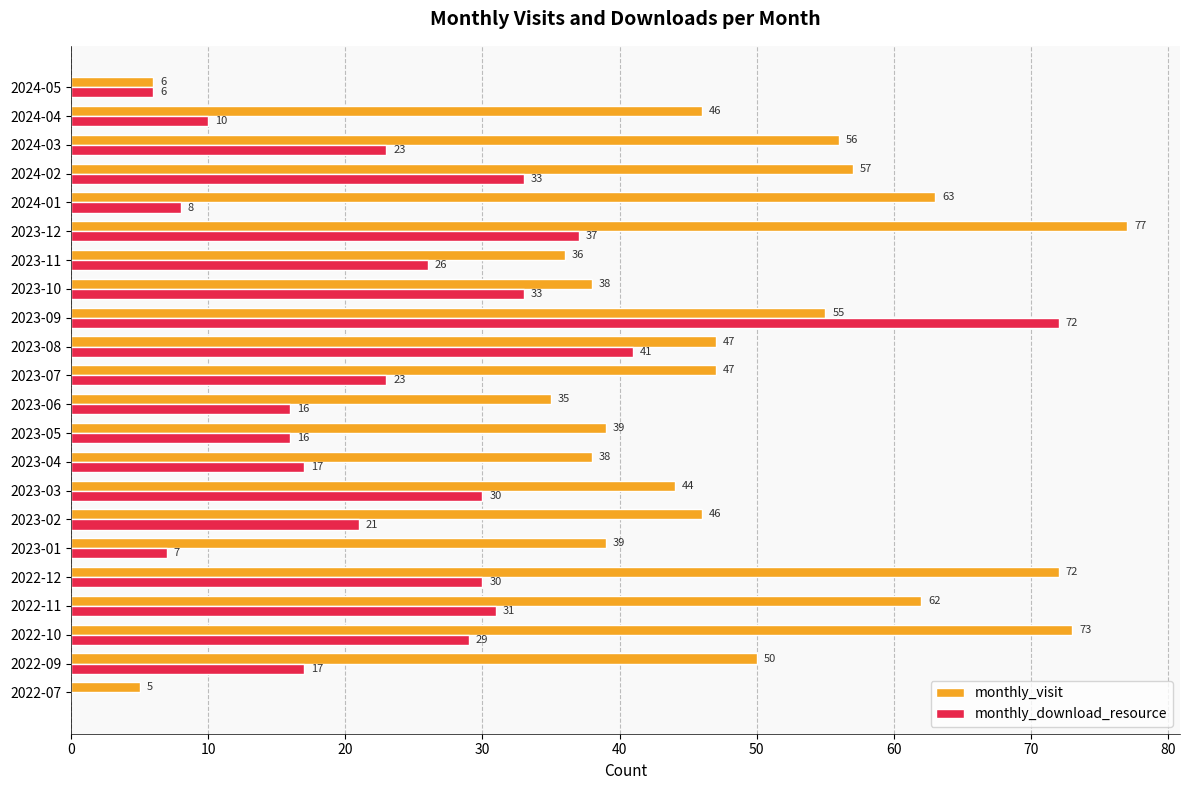

Between 2022-10 and 2023-10, which series saw the biggest shift?

monthly_visit